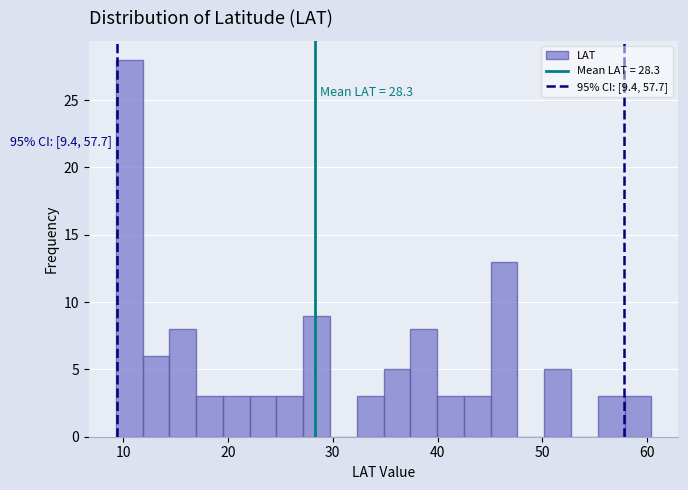

Around what value on the x-axis is the tallest bar? Give the approximate position of its centre, as read against the axis.

11